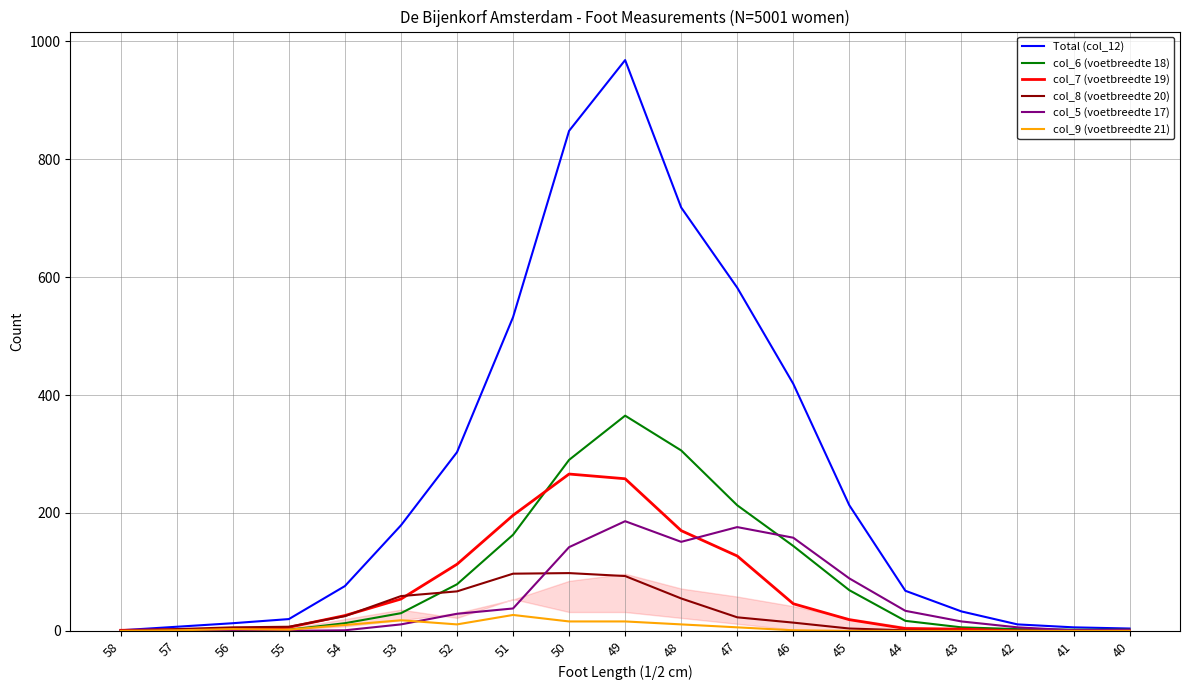

Which series has the widest spread of values?

Total (col_12)